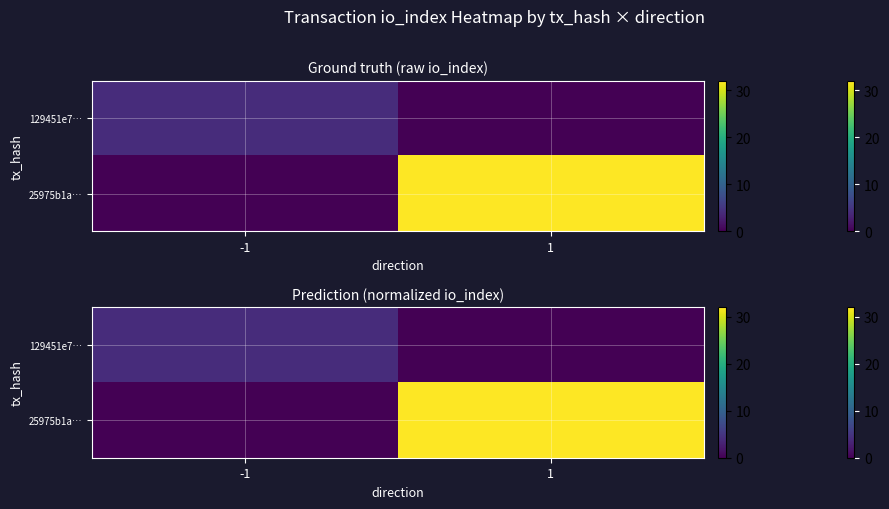

Is it true that 25975b1a… equals 32.0 at 1?

True